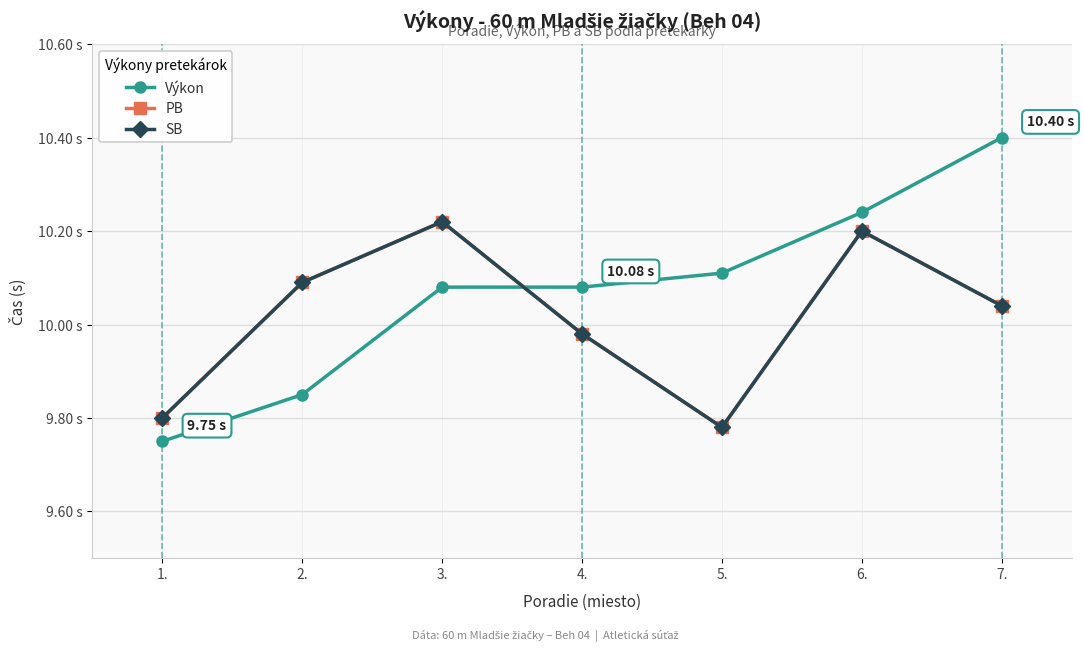

Is this an area chart (filled region under the line)?

No